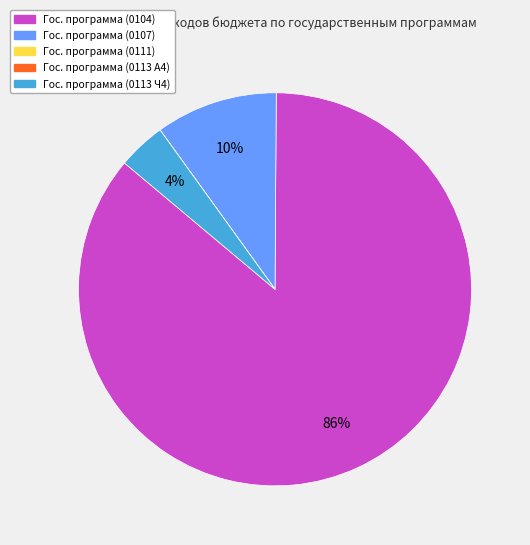

Does any single category account for the majority?

Yes